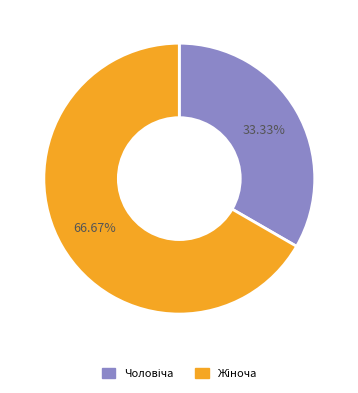

Is there a majority slice in this chart?

Yes